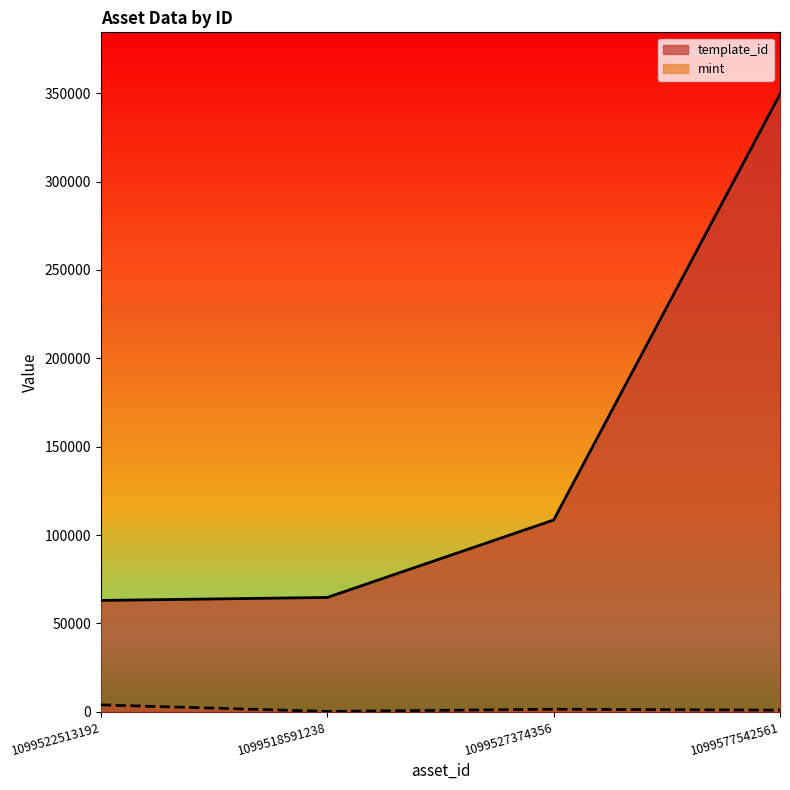

True or false: mint has a value of 320 at 1099577542561.

False